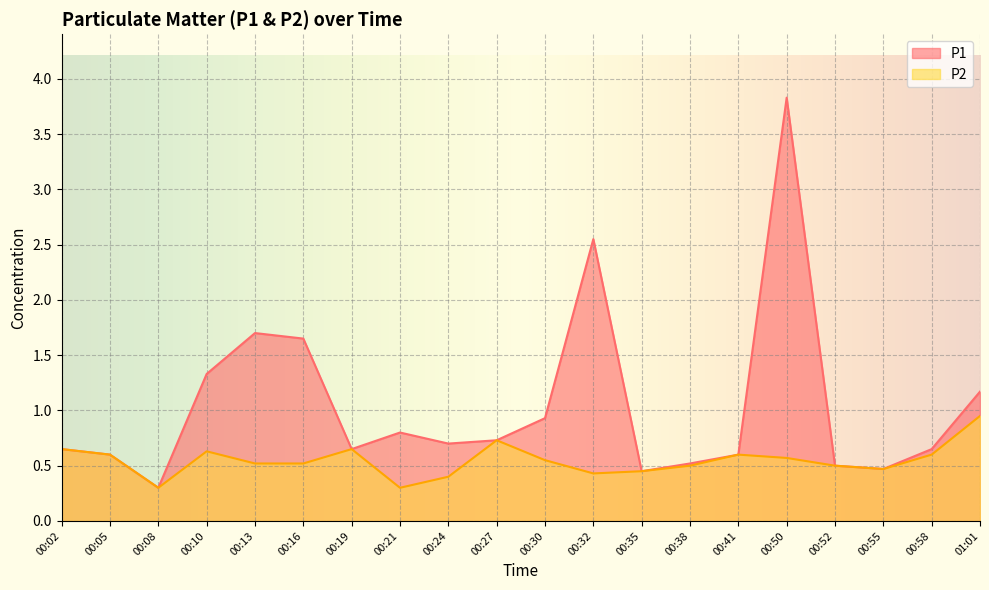

Which series has the largest range (max minus min)?

P1